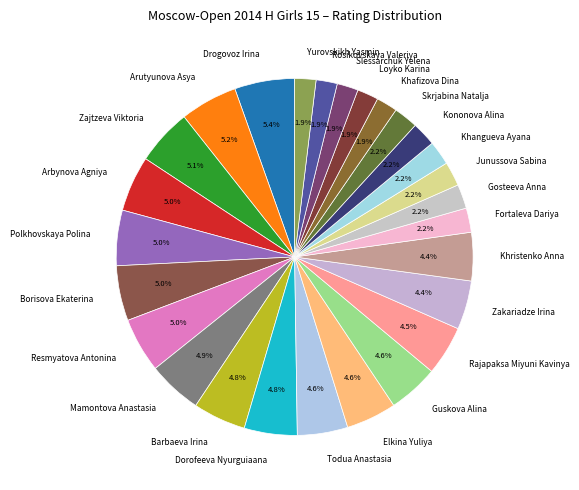

Which has a higher value, Guskova Alina or Kononova Alina?

Guskova Alina